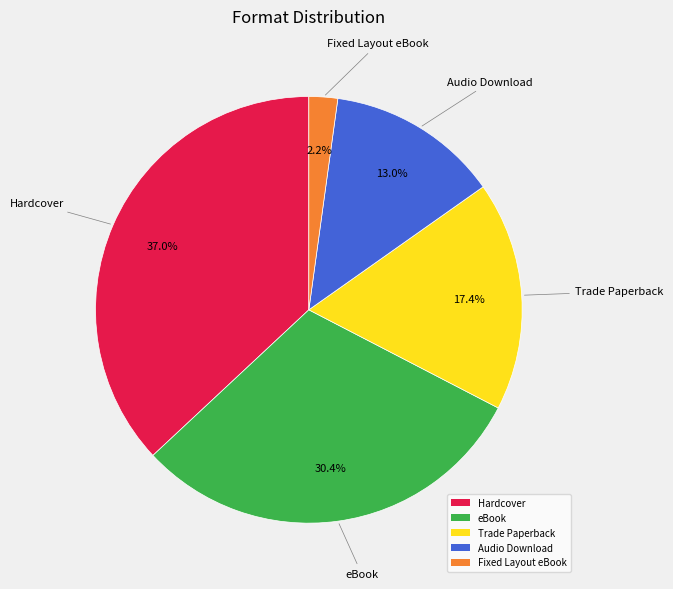

What is the ratio of the value at Trade Paperback to the value at Audio Download?

1.3